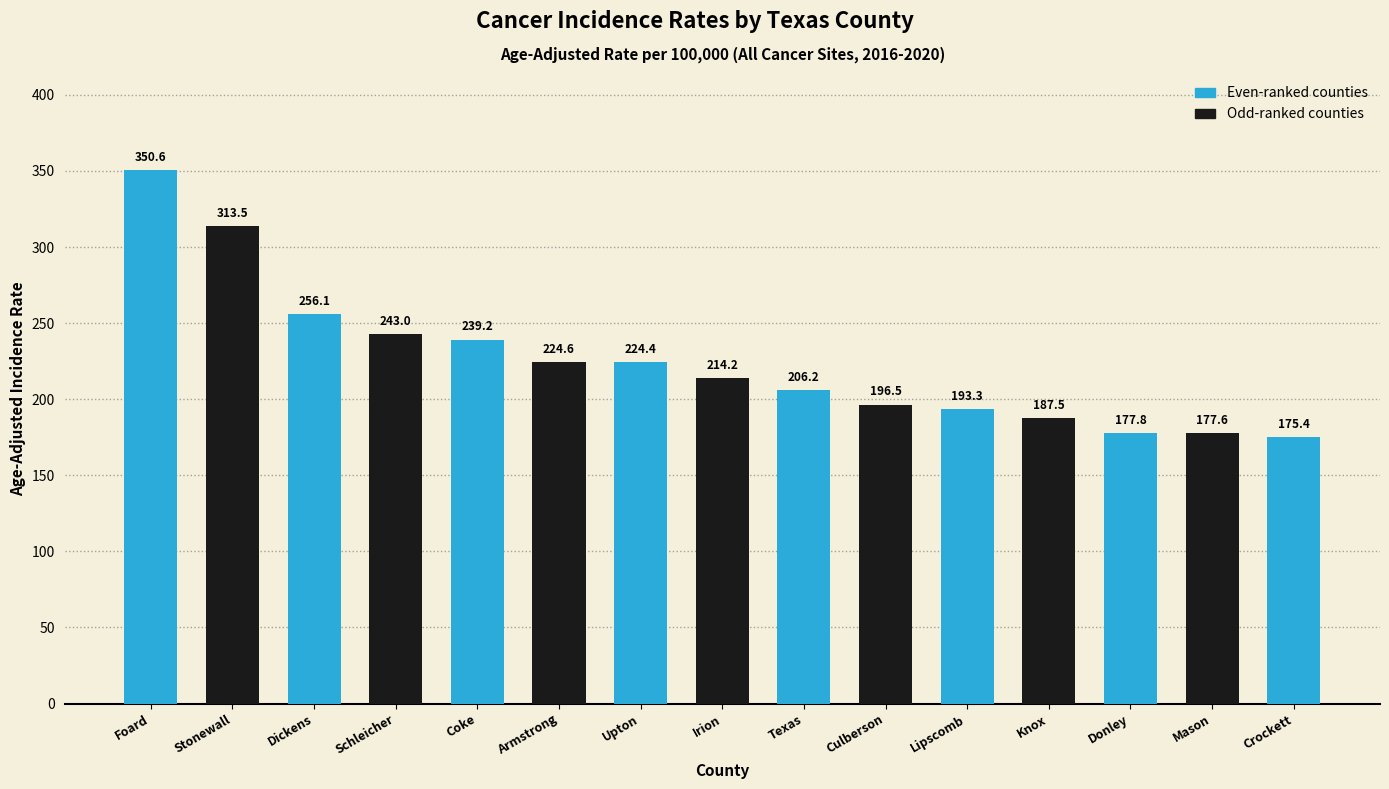

What is the greatest value displayed?

350.6